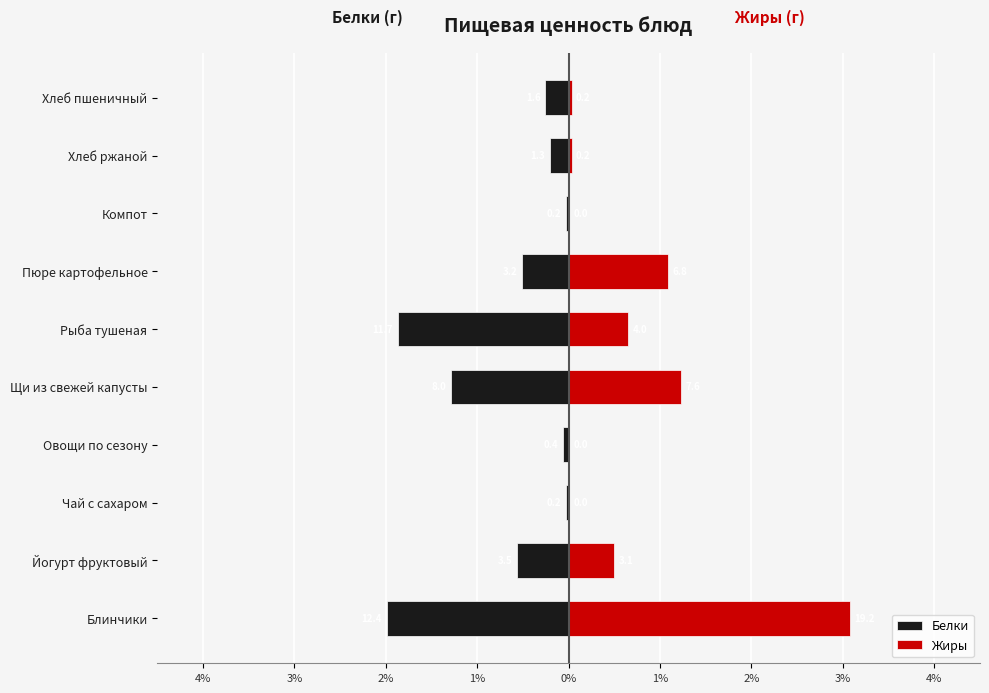

What is the difference between the second highest and minimum values in the Жиры series?

1.2